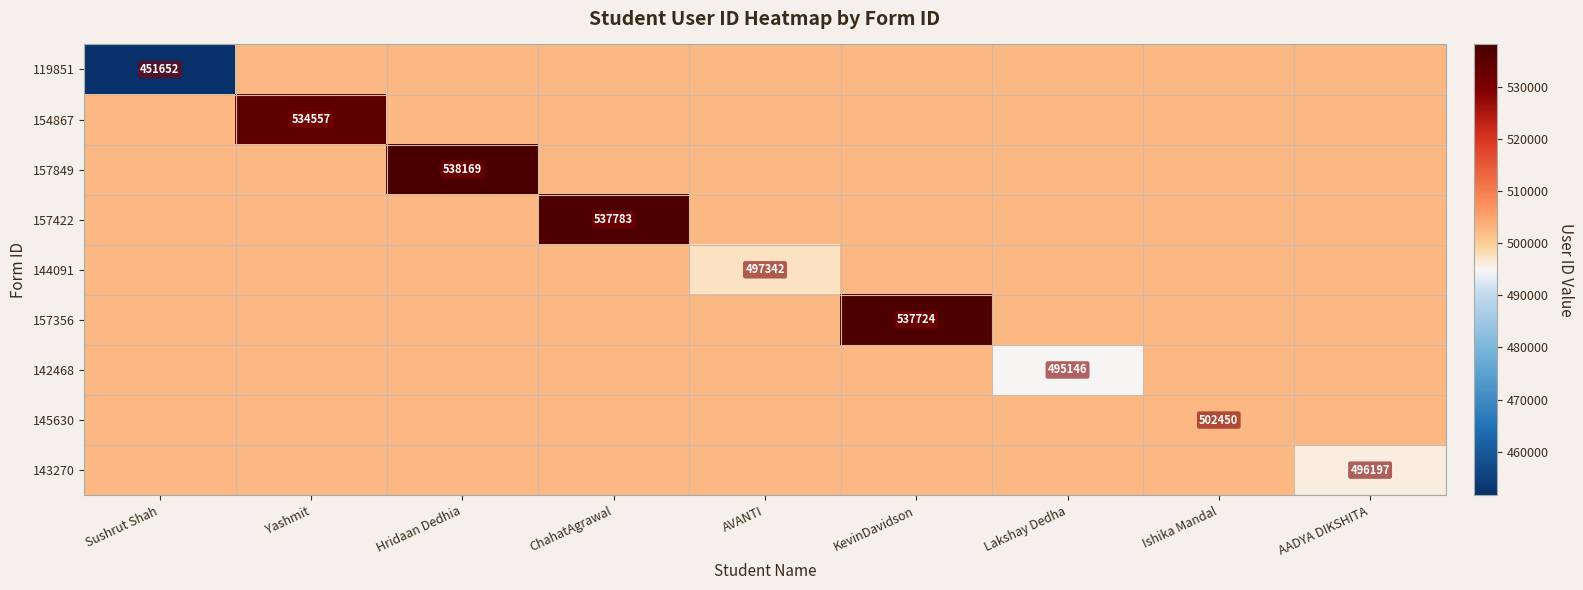

Which category has the lowest value across all series?

Sushrut Shah